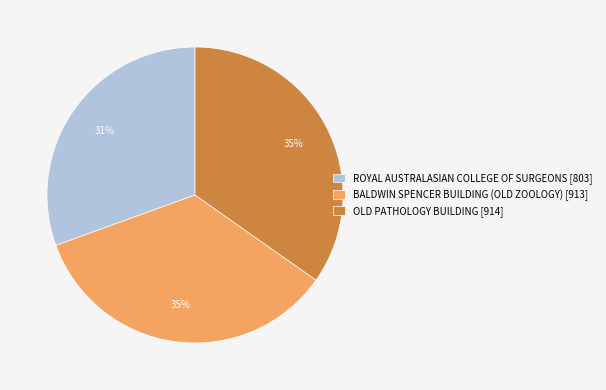

Approximately how many times larger is the value at BALDWIN SPENCER BUILDING (OLD ZOOLOGY) compared to ROYAL AUSTRALASIAN COLLEGE OF SURGEONS?

1.1